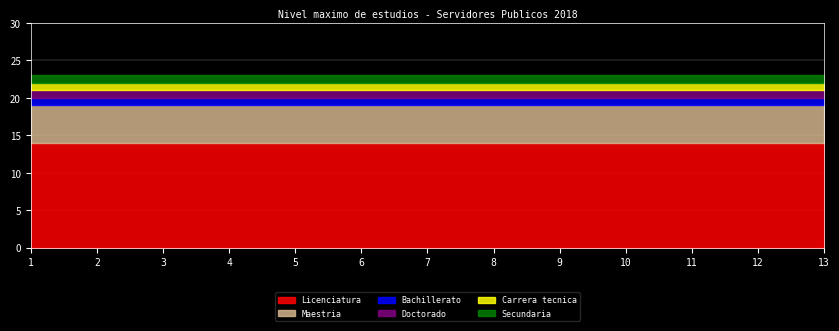

Reading left to right, list all the values displayed in this chart.

Maestria: 1=5	2=5	3=5	4=5	5=5	6=5	7=5	8=5	9=5	10=5	11=5	12=5	13=5
Licenciatura: 1=14	2=14	3=14	4=14	5=14	6=14	7=14	8=14	9=14	10=14	11=14	12=14	13=14
Bachillerato: 1=1	2=1	3=1	4=1	5=1	6=1	7=1	8=1	9=1	10=1	11=1	12=1	13=1
Doctorado: 1=1	2=1	3=1	4=1	5=1	6=1	7=1	8=1	9=1	10=1	11=1	12=1	13=1
Carrera tecnica: 1=1	2=1	3=1	4=1	5=1	6=1	7=1	8=1	9=1	10=1	11=1	12=1	13=1
Secundaria: 1=1	2=1	3=1	4=1	5=1	6=1	7=1	8=1	9=1	10=1	11=1	12=1	13=1